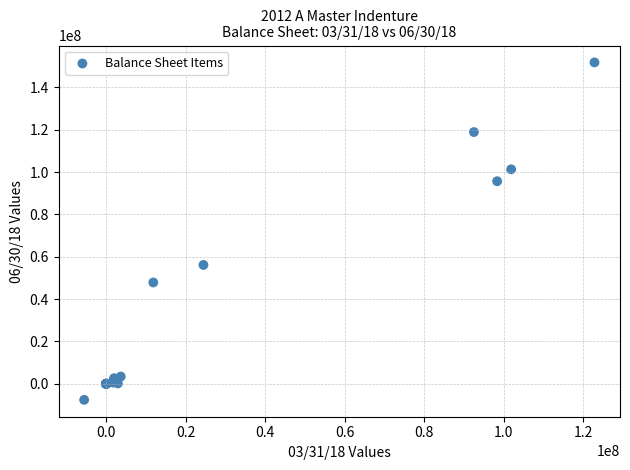

What Y value in the scatter plot is closest to 72120418?

56145169.1